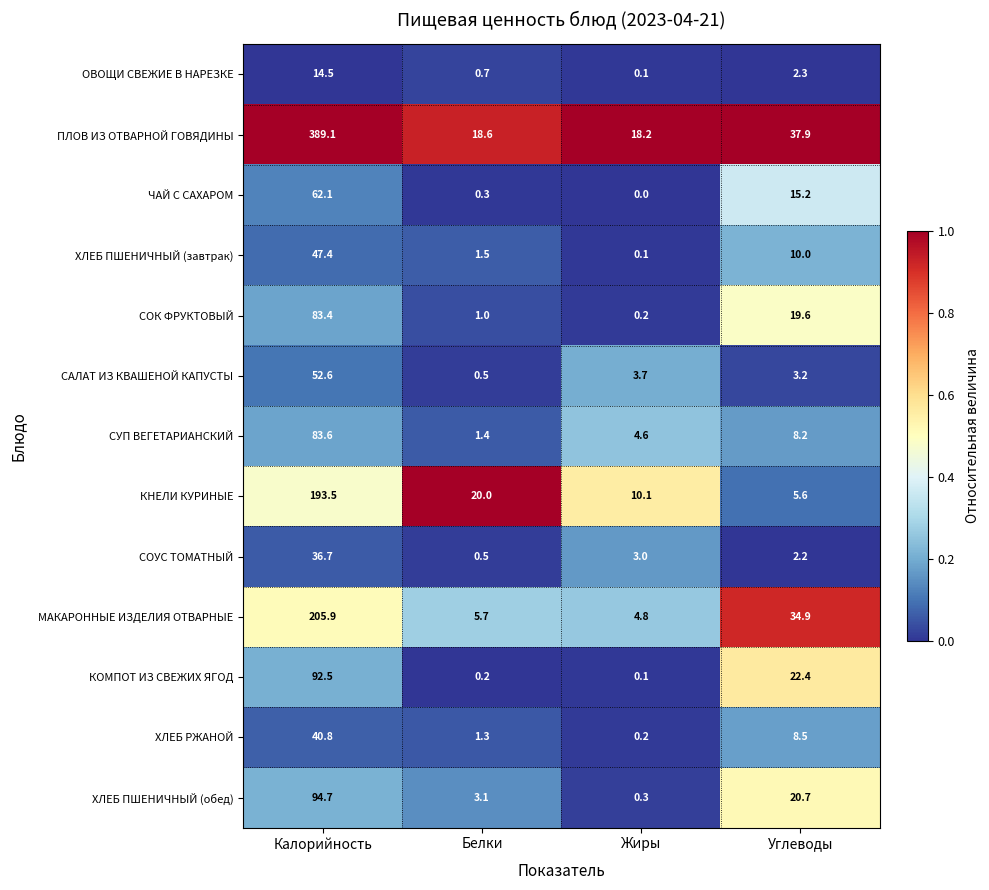

What is the difference between the second highest and minimum values in the МАКАРОННЫЕ ИЗДЕЛИЯ ОТВАРНЫЕ series?

30.1